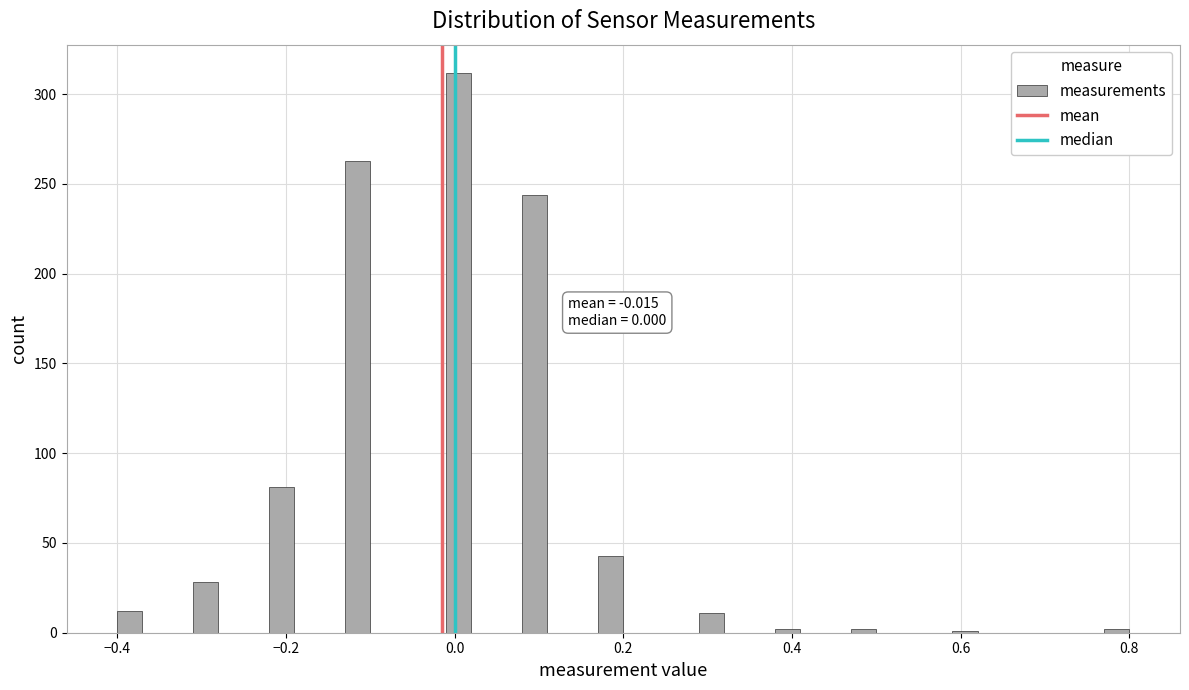

Read against the x-axis, roughly where is the centre of the tallest bar?

0.00